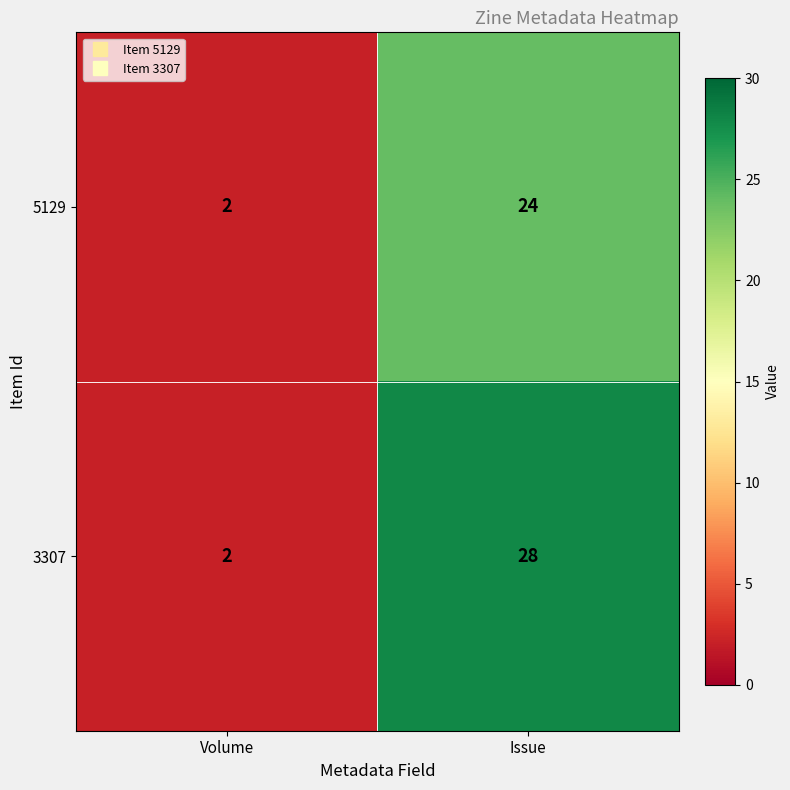

The value of 3307 at Issue is 28. True or false?

True